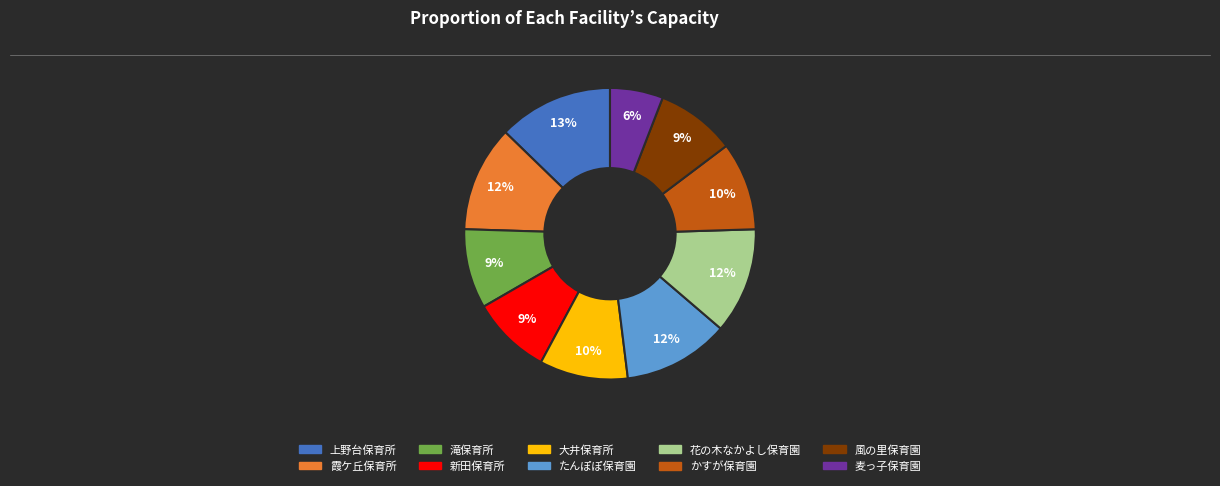

To the nearest percent, what is the average slice percentage?

10%